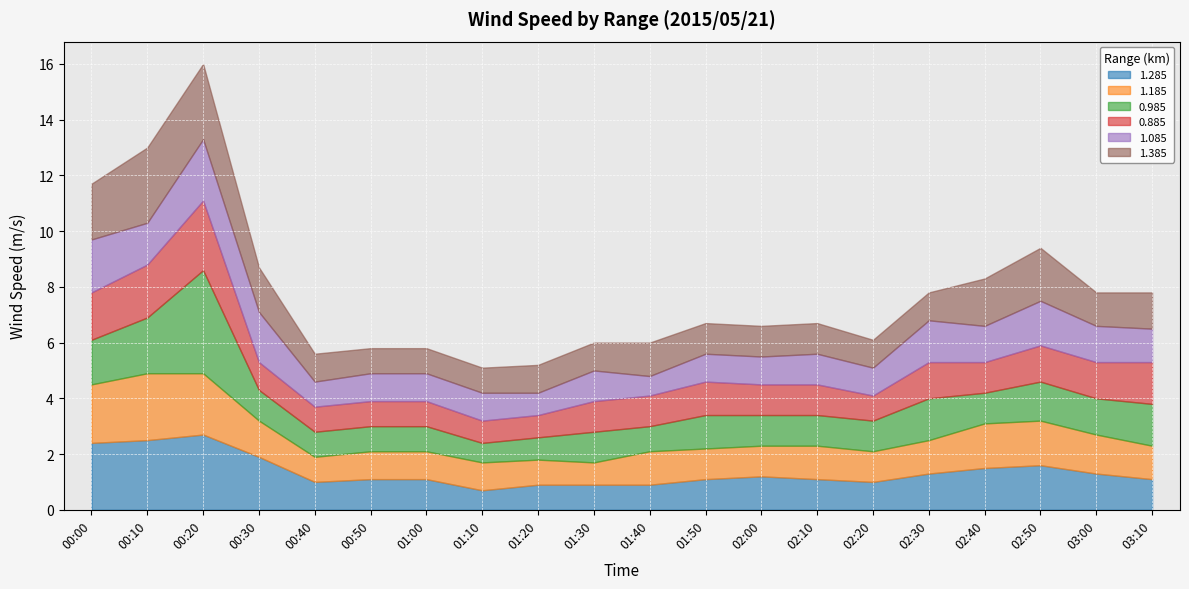

How many times do 1.285 and 0.985 cross each other?

5